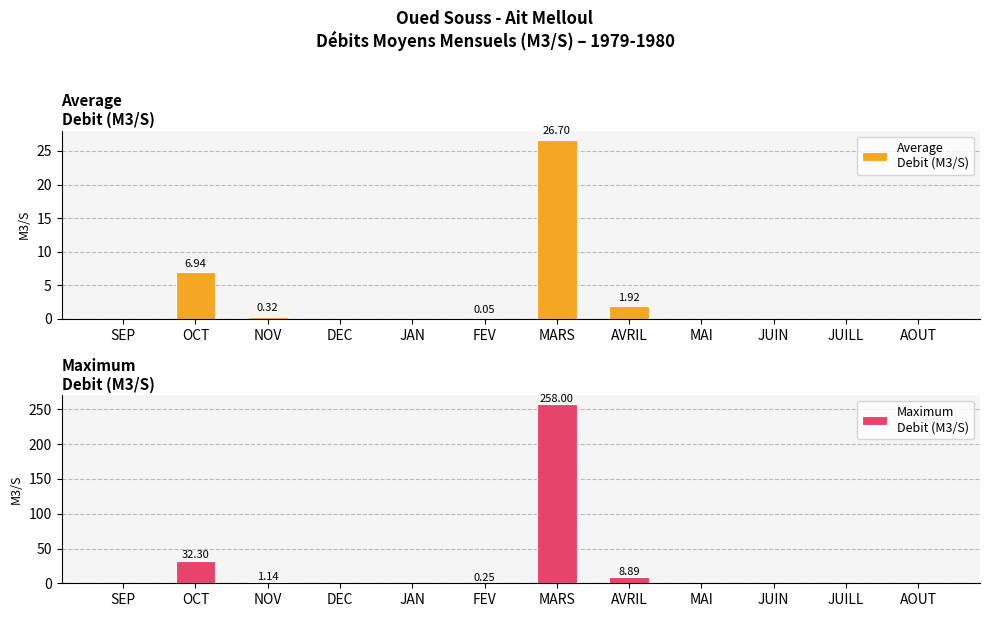

At which category does the chart reach its peak across all series?

MARS